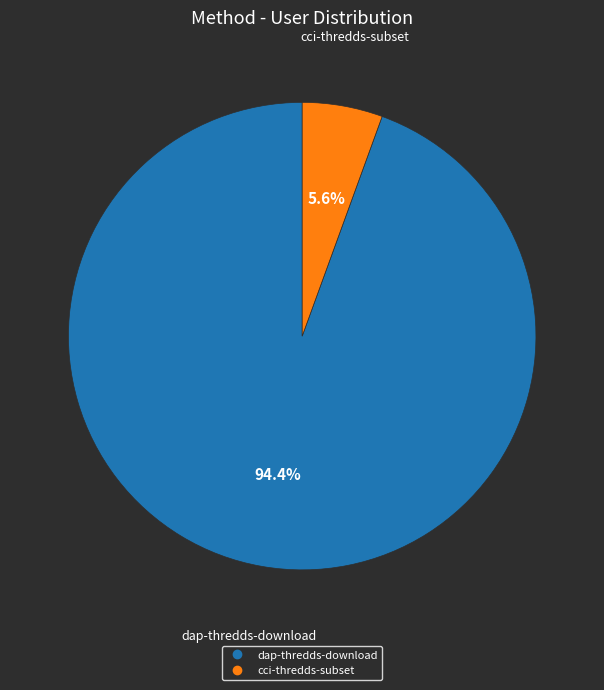

Is it true that cci-thredds-subset is 6% of the pie?

True